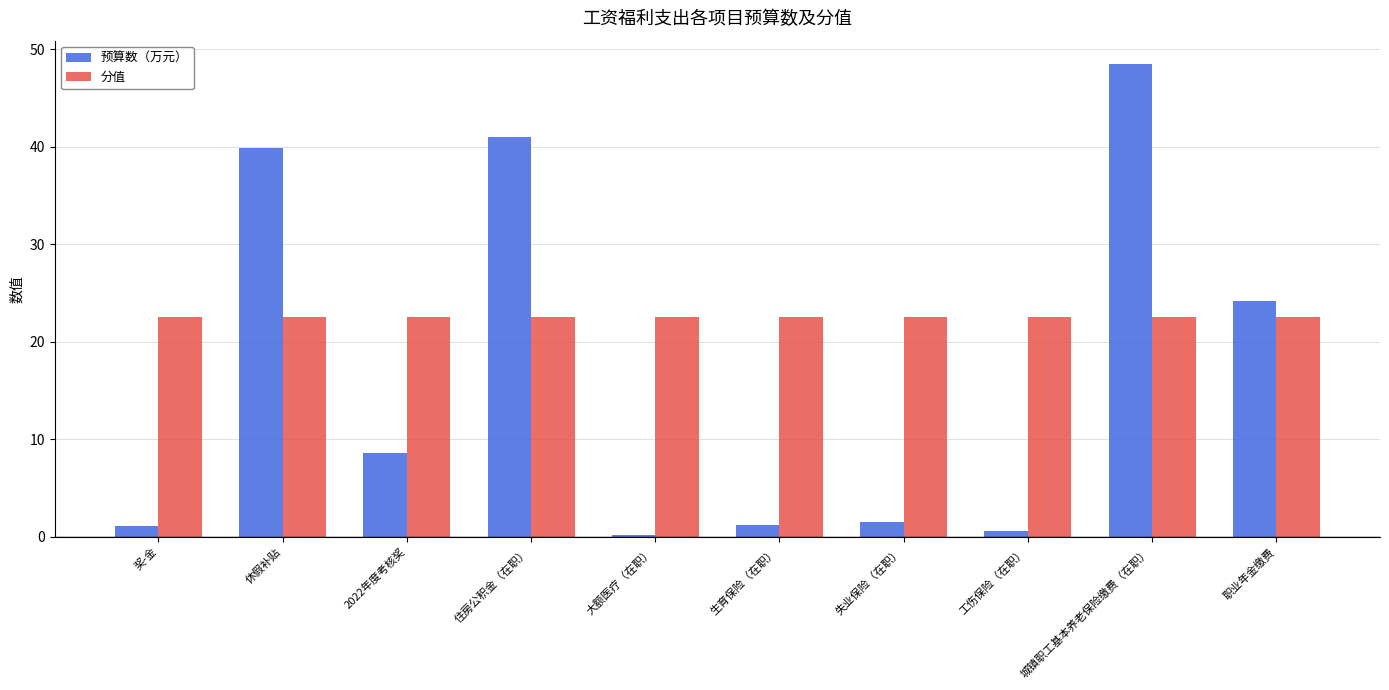

How many values in the 预算数（万元） series are below 8?

5